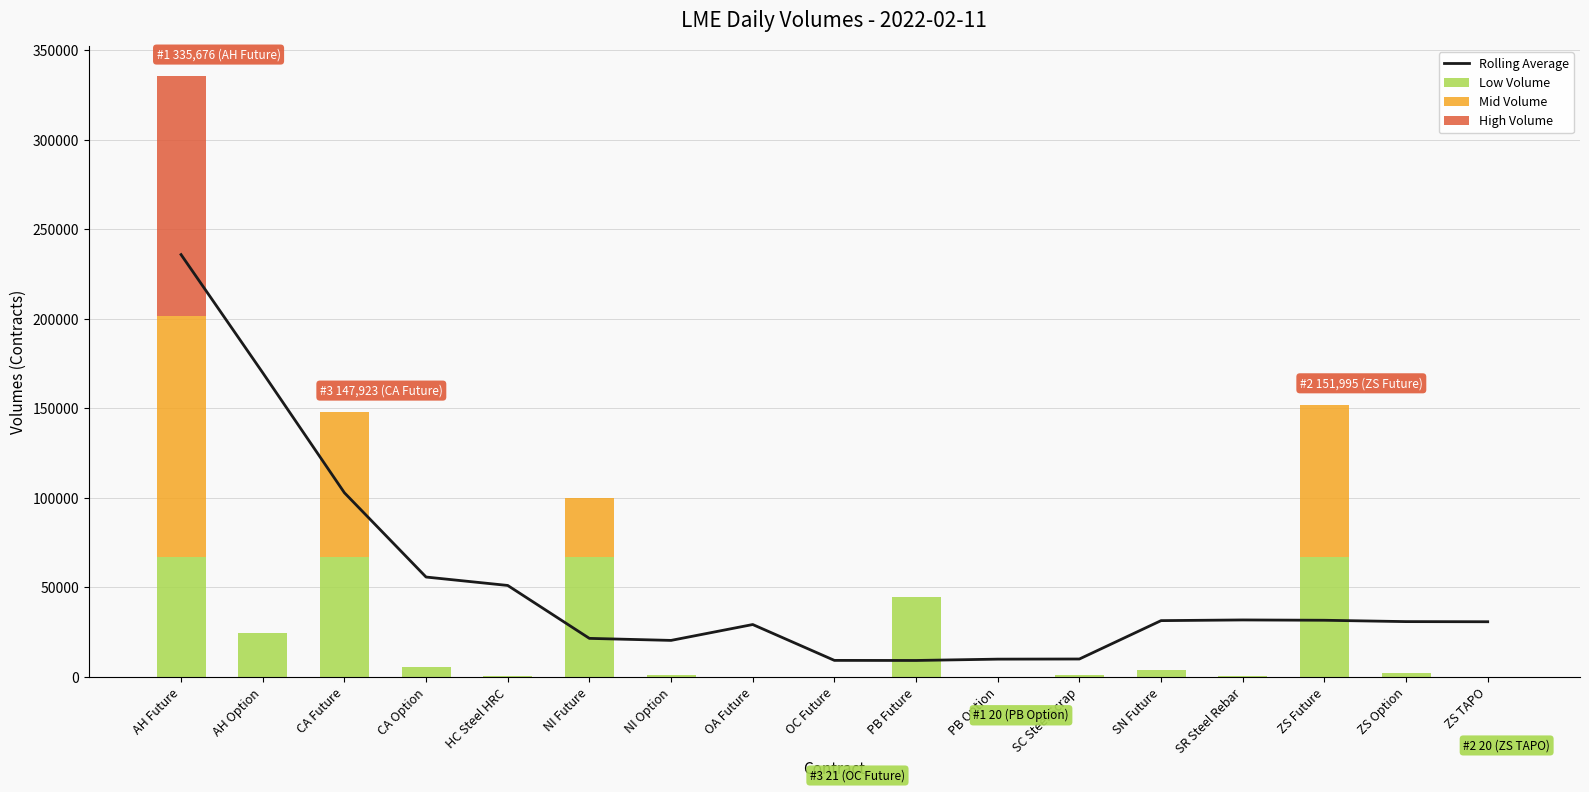

How many data points in Rolling Average are above 30871?

9